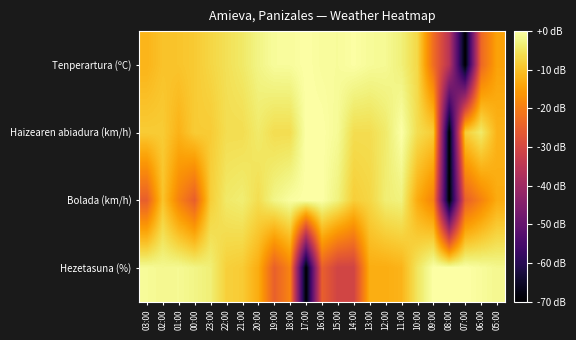

At which category is the sum across all series the highest?

11:00